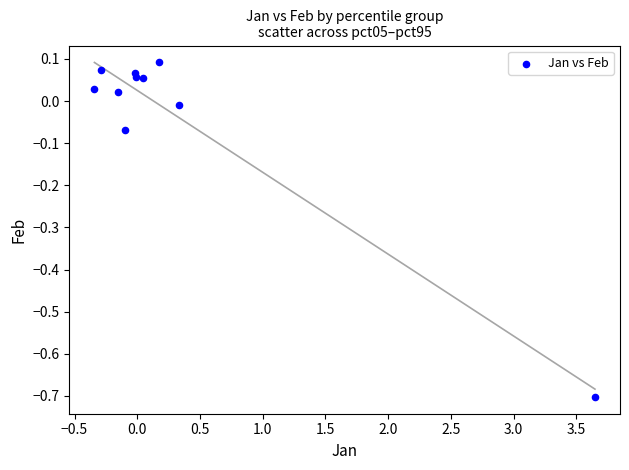

What is the average X value?

0.3